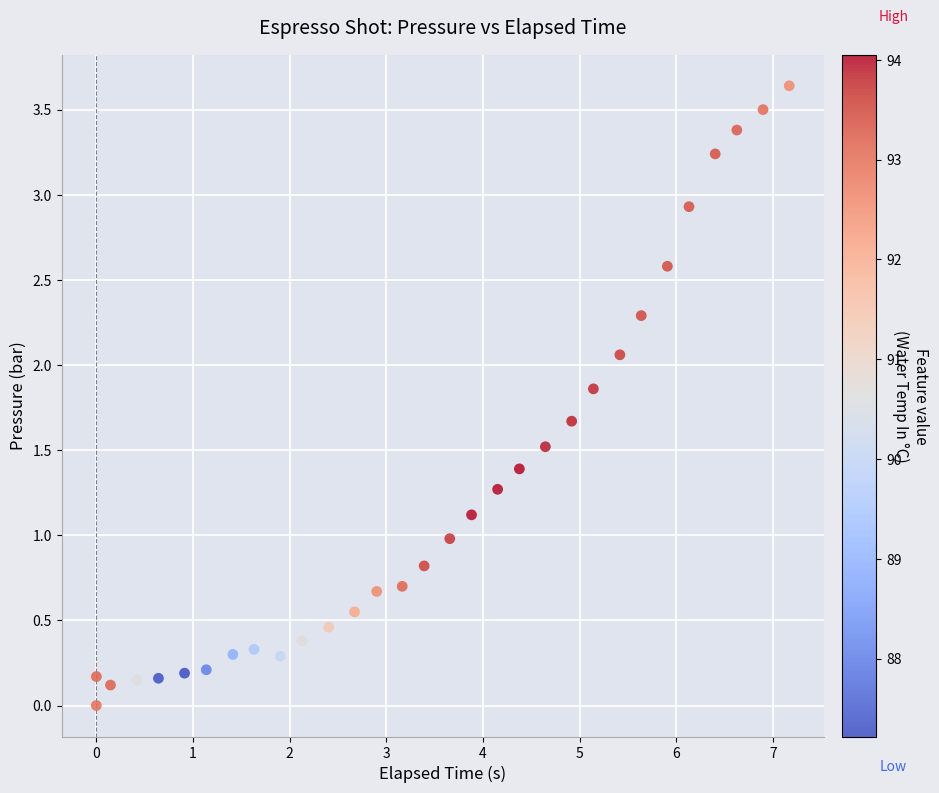

What is the range of X values (max minus min)?

7.2